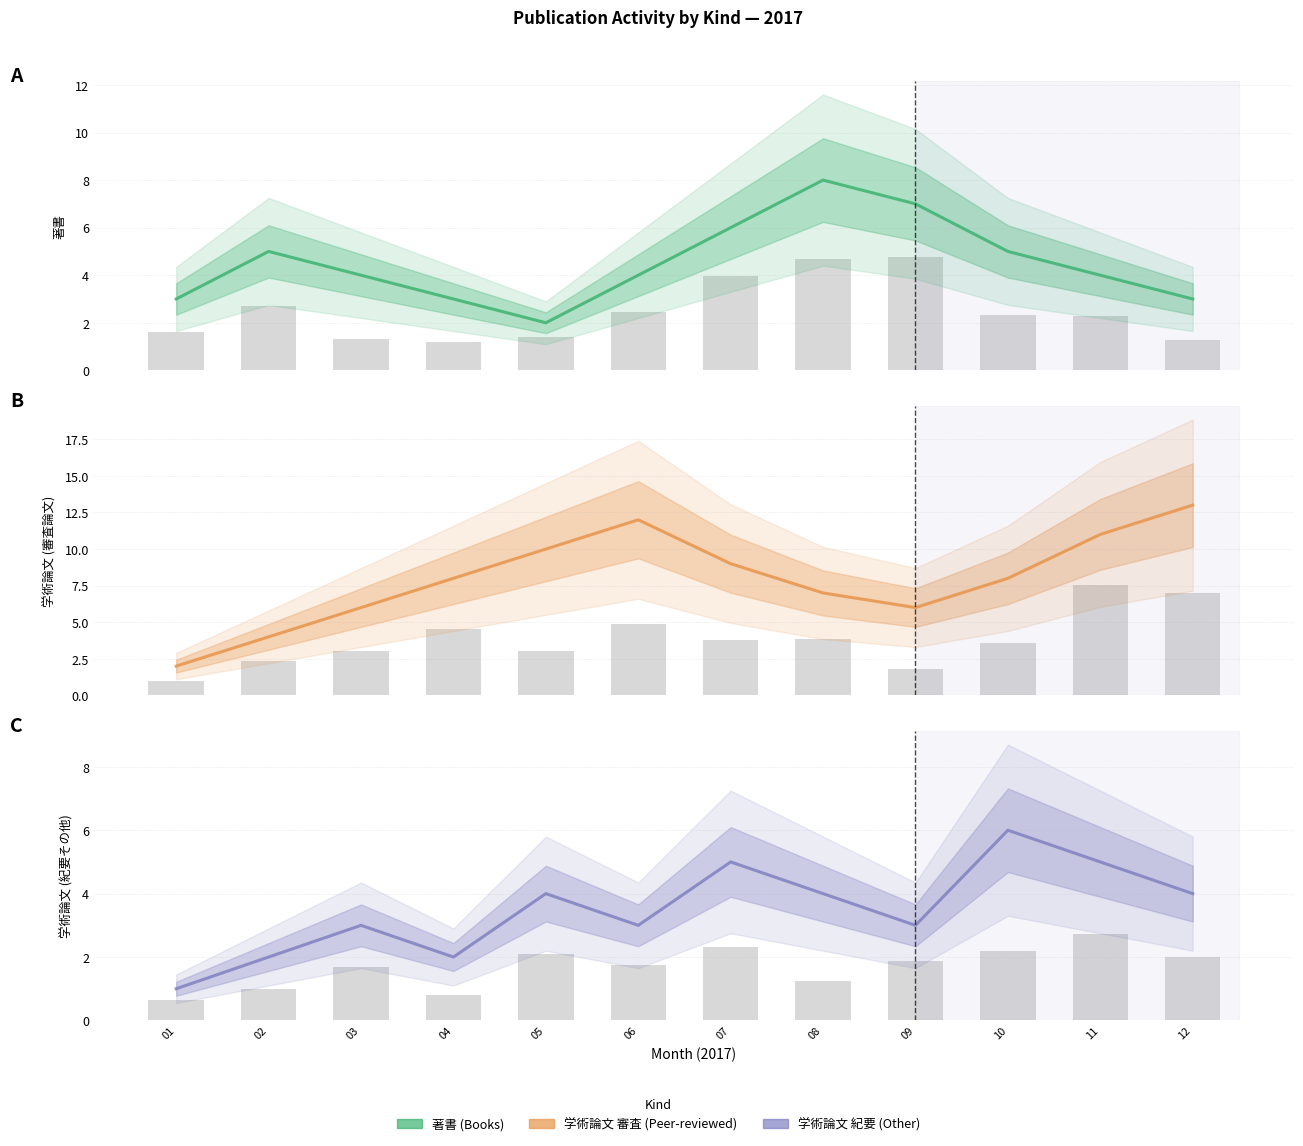

Rank the series by their average value, from highest to lowest.

学術論文 (審査論文), 著書, 学術論文 (紀要その他)